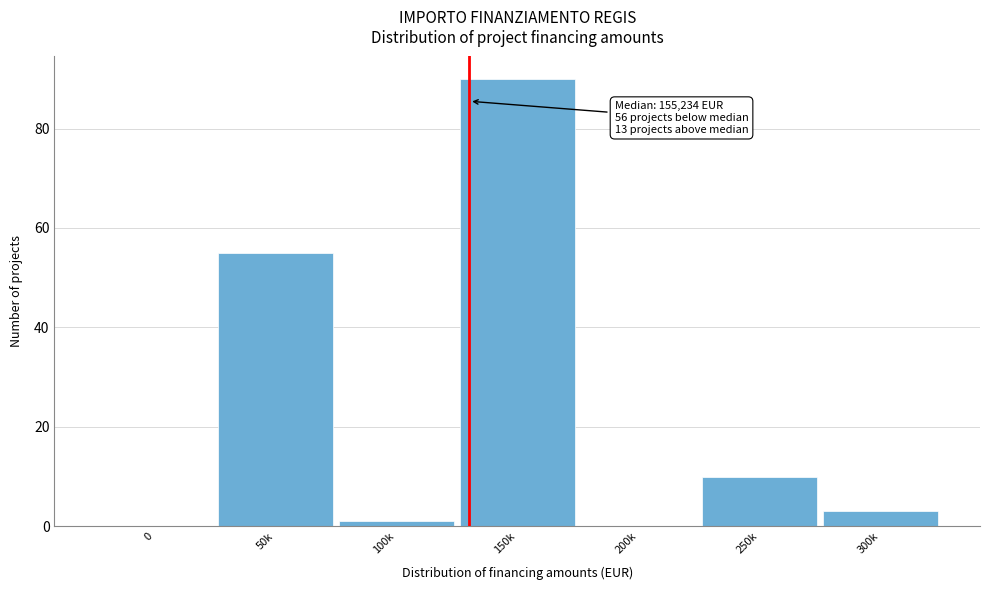

Reading right to left, list all the values displayed in this chart.

300k=3	250k=10	200k=0	150k=90	100k=1	50k=55	0=0